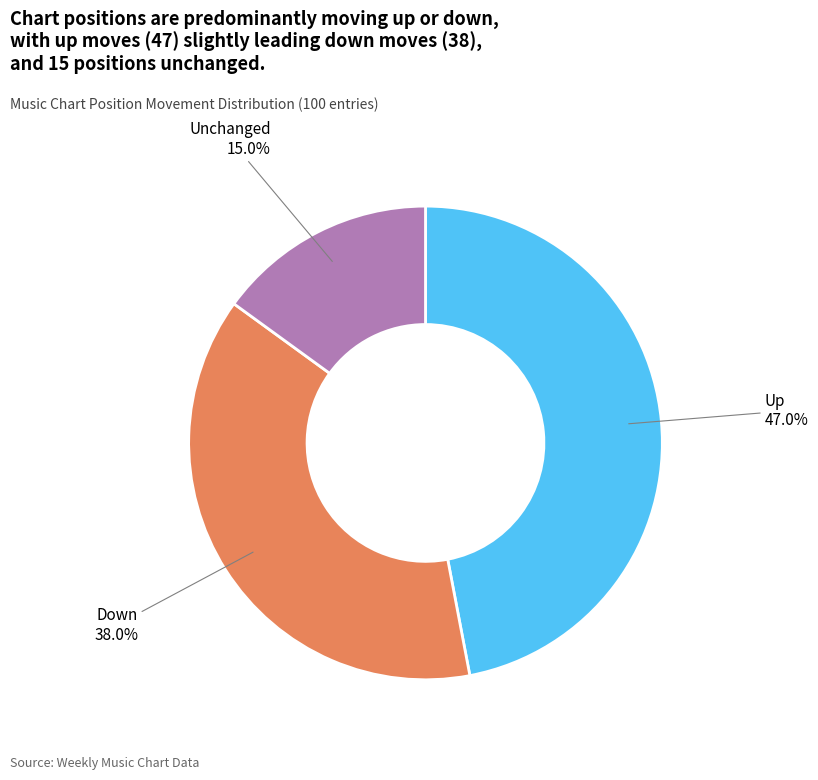

To the nearest percent, what is the average slice percentage?

33%